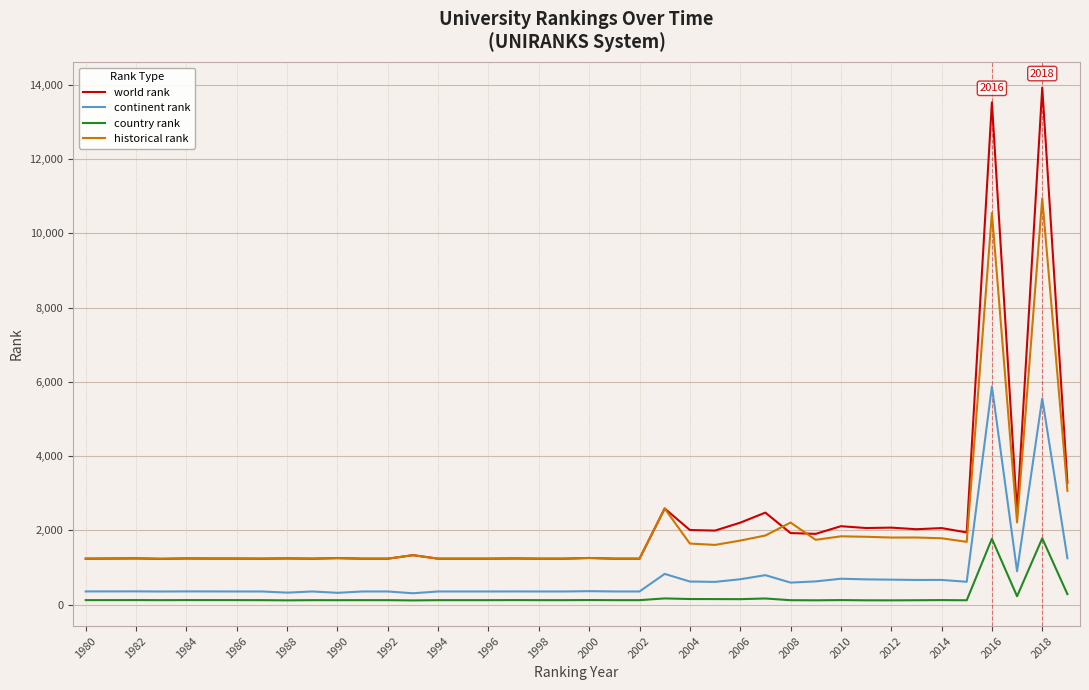

What is the maximum value for historical rank?

10943.0